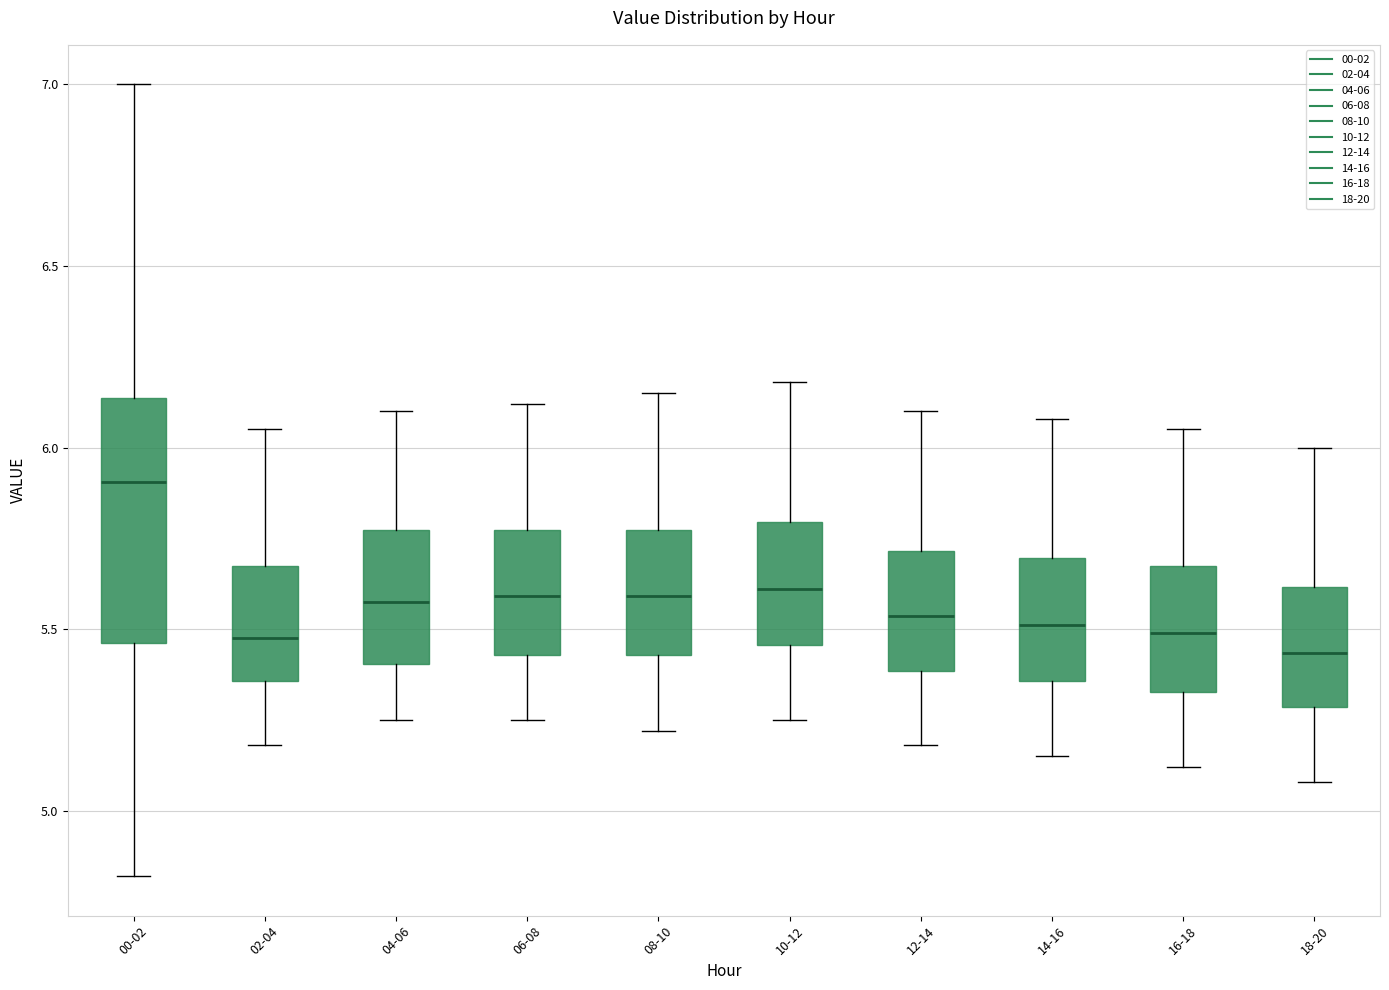

Reading left to right, read every box against the y-axis: the position of its median line, the range the box covers, and the ends of its whiskers. The values are not printed on the chart, so give them approximately, as read against the axis.

00-02: median 5.90, box 5.45 to 6.15, whiskers 4.80 to 7.00
02-04: median 5.50, box 5.35 to 5.65, whiskers 5.20 to 6.05
04-06: median 5.60, box 5.40 to 5.75, whiskers 5.25 to 6.10
06-08: median 5.60, box 5.45 to 5.75, whiskers 5.25 to 6.10
08-10: median 5.60, box 5.45 to 5.75, whiskers 5.20 to 6.15
10-12: median 5.60, box 5.45 to 5.80, whiskers 5.25 to 6.20
12-14: median 5.55, box 5.40 to 5.70, whiskers 5.20 to 6.10
14-16: median 5.50, box 5.35 to 5.70, whiskers 5.15 to 6.10
16-18: median 5.50, box 5.35 to 5.65, whiskers 5.10 to 6.05
18-20: median 5.45, box 5.30 to 5.60, whiskers 5.10 to 6.00